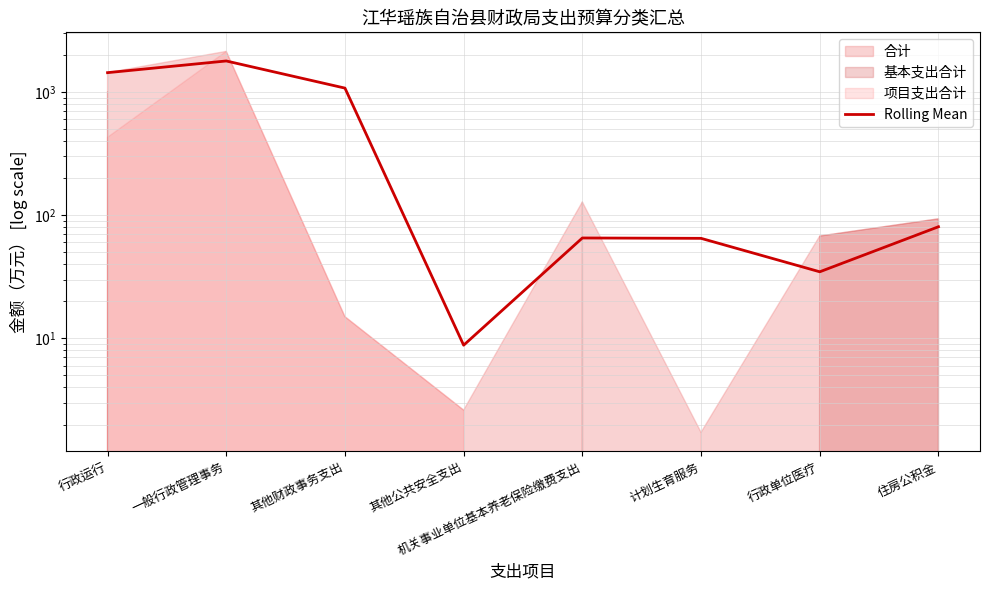

What is the change in value from 行政运行 to 行政单位医疗?

-1398.4